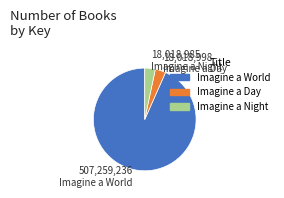

Is there a majority slice in this chart?

Yes